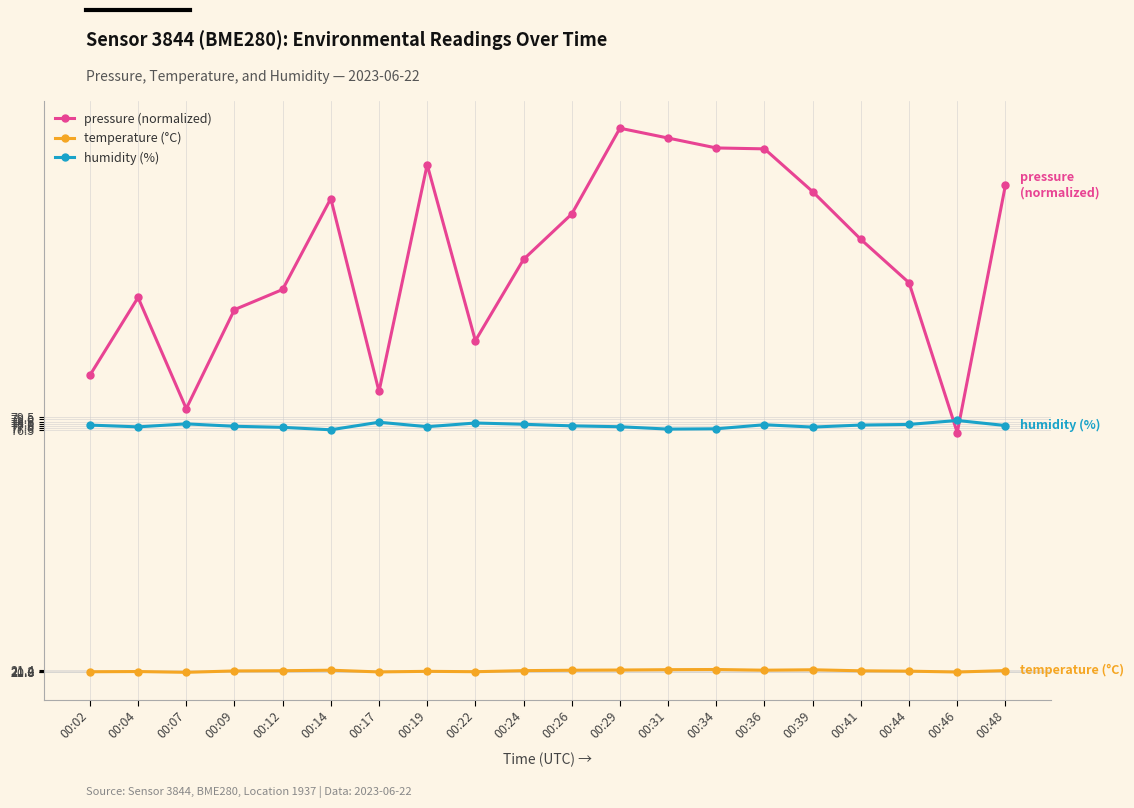

Between which two adjacent categories do humidity (%) and pressure (normalized) first intersect?

00:44 and 00:46